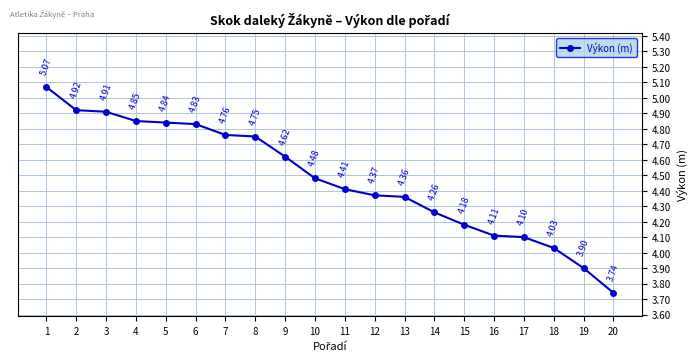

How many lines are shown in the chart?

1